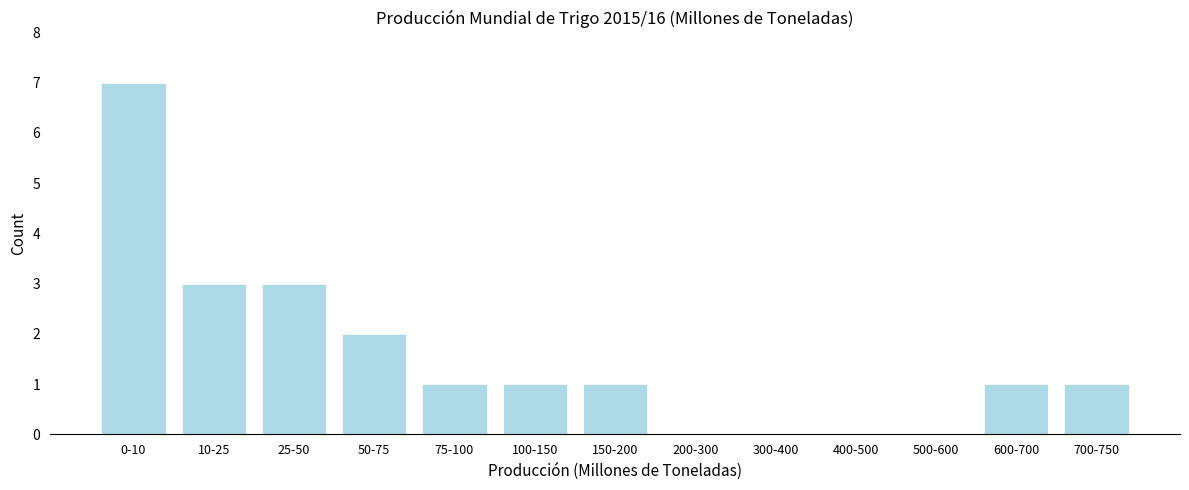

Reading right to left, list all the values displayed in this chart.

700-750=1	600-700=1	500-600=0	400-500=0	300-400=0	200-300=0	150-200=1	100-150=1	75-100=1	50-75=2	25-50=3	10-25=3	0-10=7